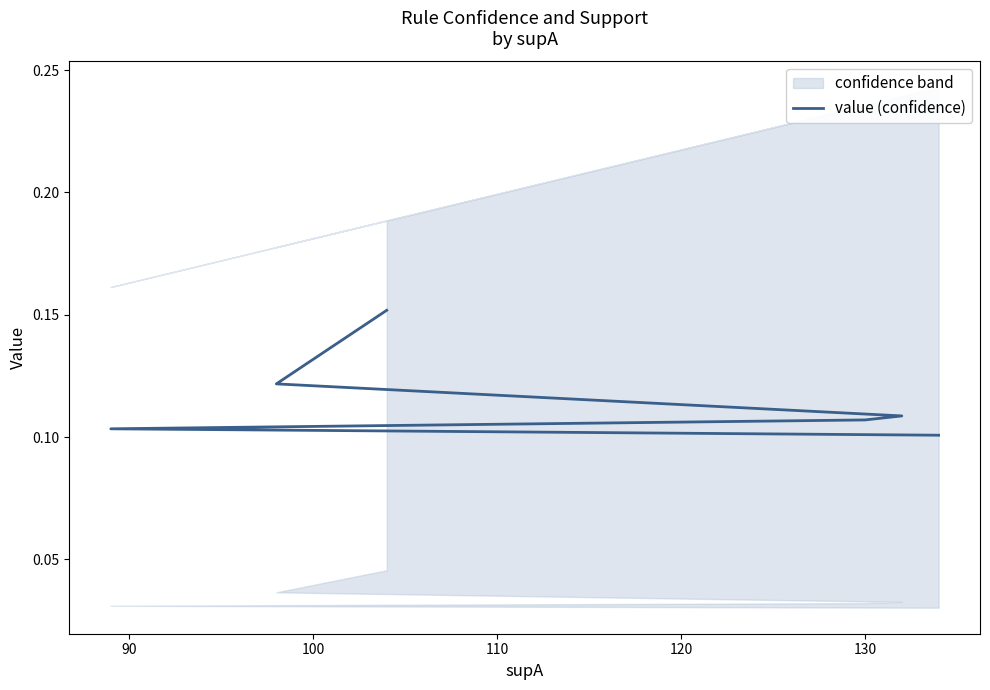

What is the sum of the values at 130 and 110?

0.2